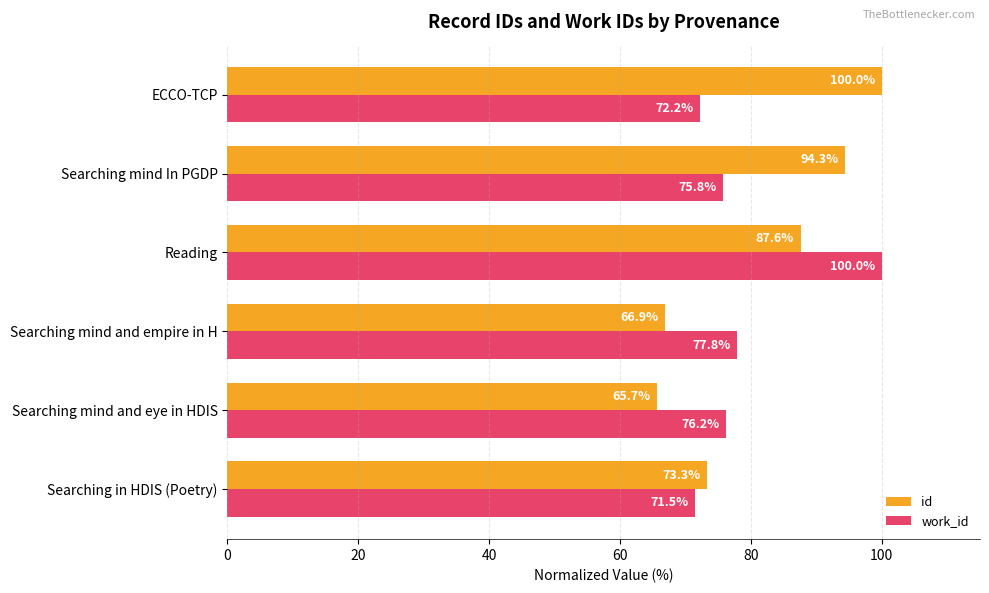

Is it true that work_id equals 75.8 at Searching mind In PGDP?

True